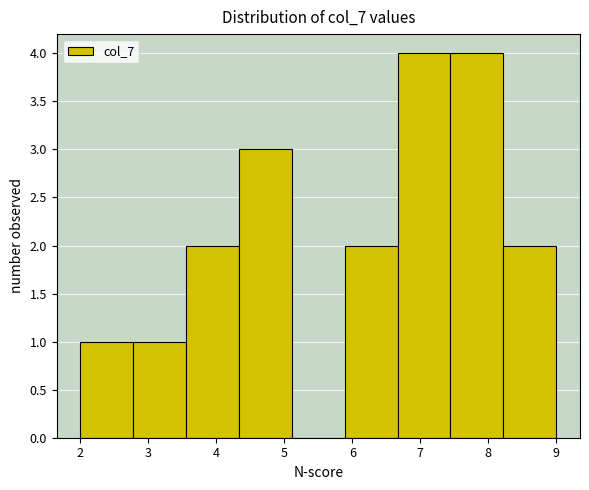

Reading left to right, list every bar in this chart as the range it spans on the x-axis followed by its height. Neither the bar edges nor the heights are printed on the chart, so give them approximately, as read against the axes.

2.0 to 2.8: 1
2.8 to 3.6: 1
3.6 to 4.3: 2
4.3 to 5.1: 3
5.1 to 5.9: 0
5.9 to 6.7: 2
6.7 to 7.4: 4
7.4 to 8.2: 4
8.2 to 9.0: 2